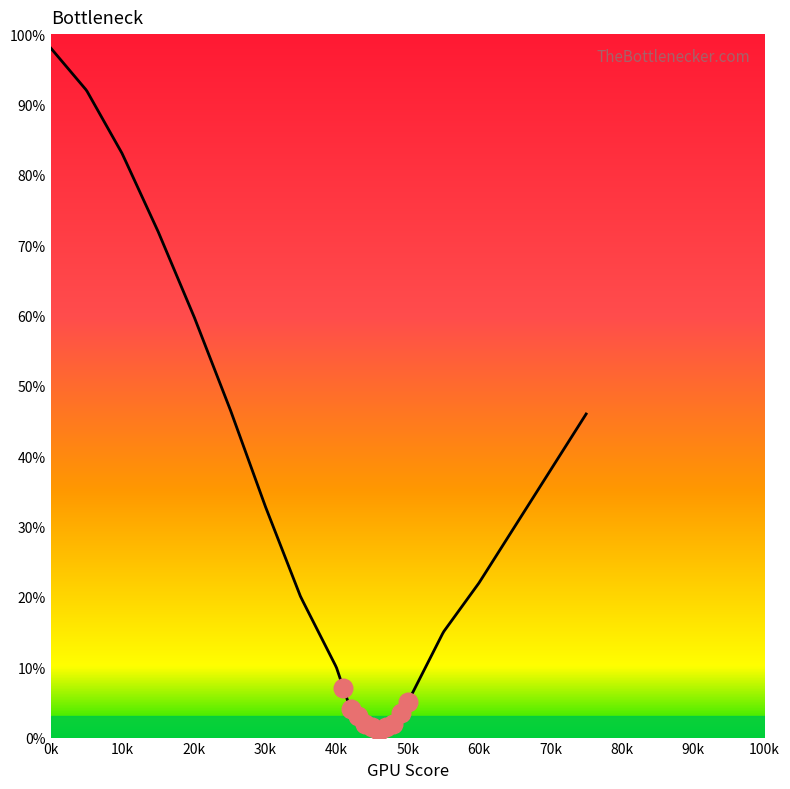

Which has a higher value, 25 or 75?

25